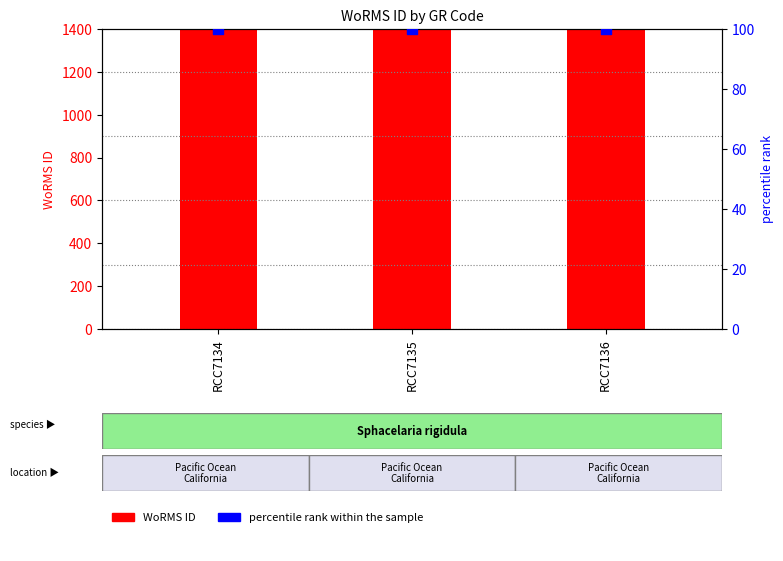

At how many categories does at least one series exceed 117282?

3